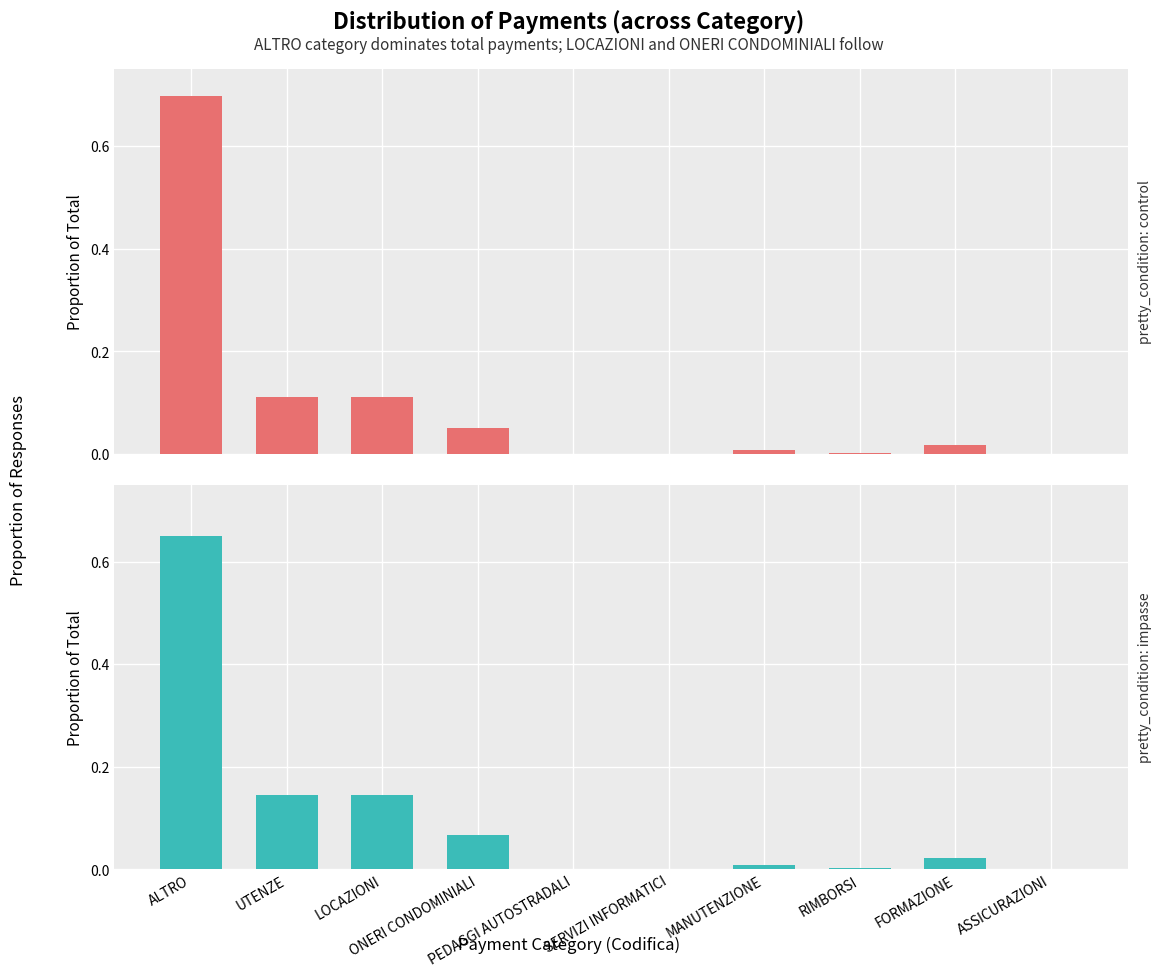

Reading left to right, list all the values displayed in this chart.

Importo totale: ALTRO=0.7	UTENZE=0.1	LOCAZIONI=0.1	ONERI CONDOMINIALI=0.1	PEDAGGI AUTOSTRADALI=0.0	SERVIZI INFORMATICI=0.0	MANUTENZIONE=0.0	RIMBORSI=0.0	FORMAZIONE=0.0	ASSICURAZIONI=0.0
Importo totale (normalized): ALTRO=0.7	UTENZE=0.1	LOCAZIONI=0.1	ONERI CONDOMINIALI=0.1	PEDAGGI AUTOSTRADALI=0.0	SERVIZI INFORMATICI=0.0	MANUTENZIONE=0.0	RIMBORSI=0.0	FORMAZIONE=0.0	ASSICURAZIONI=0.0